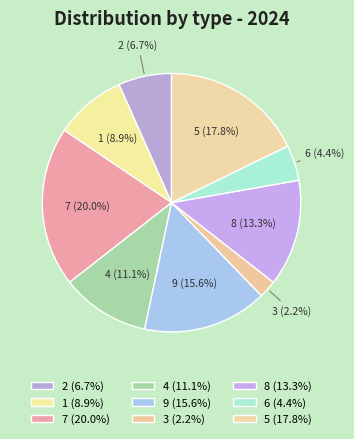

Is 8 the majority of the pie?

No